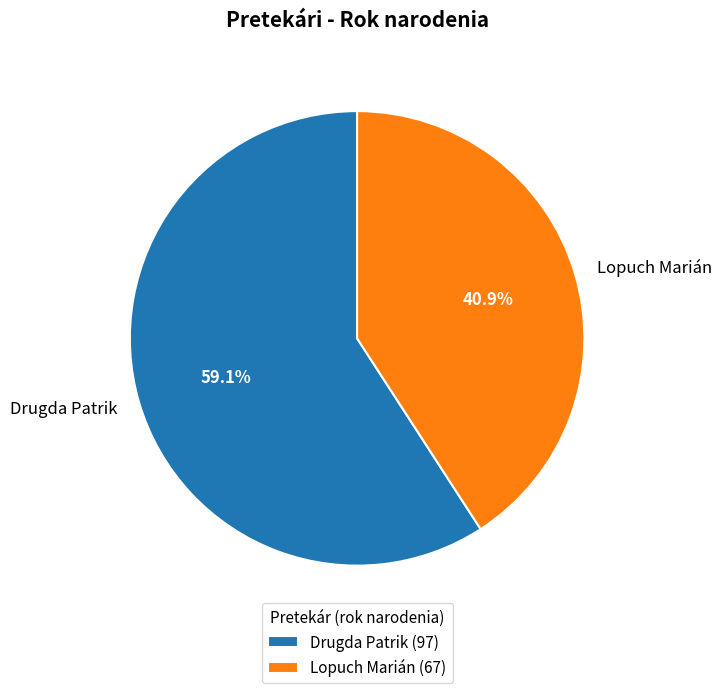

Is it true that Lopuch Marián is 31% of the pie?

False